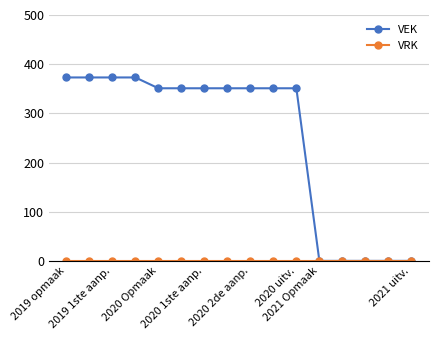

Which series has the largest total across all categories?

VEK